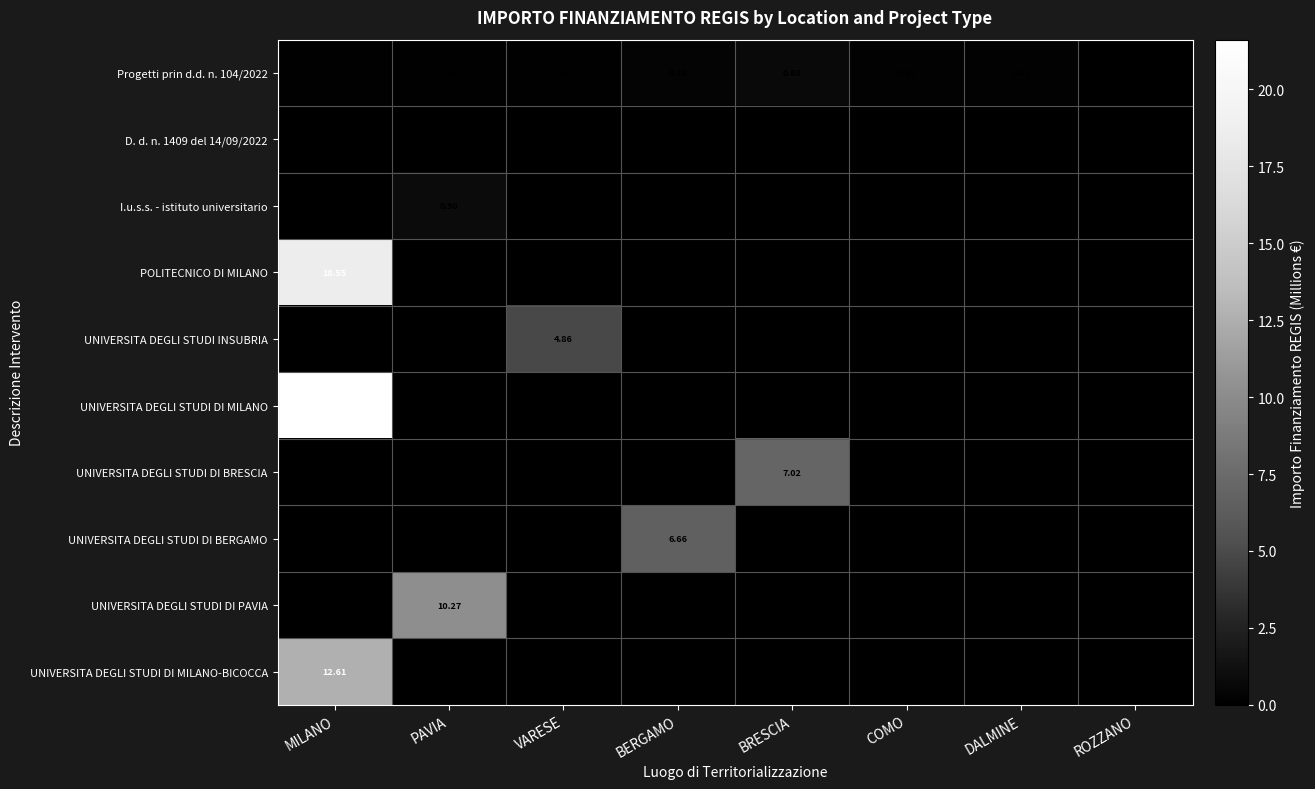

List the labels in order of UNIVERSITA DEGLI STUDI INSUBRIA value, smallest first.

MILANO, PAVIA, BERGAMO, BRESCIA, COMO, DALMINE, ROZZANO, VARESE